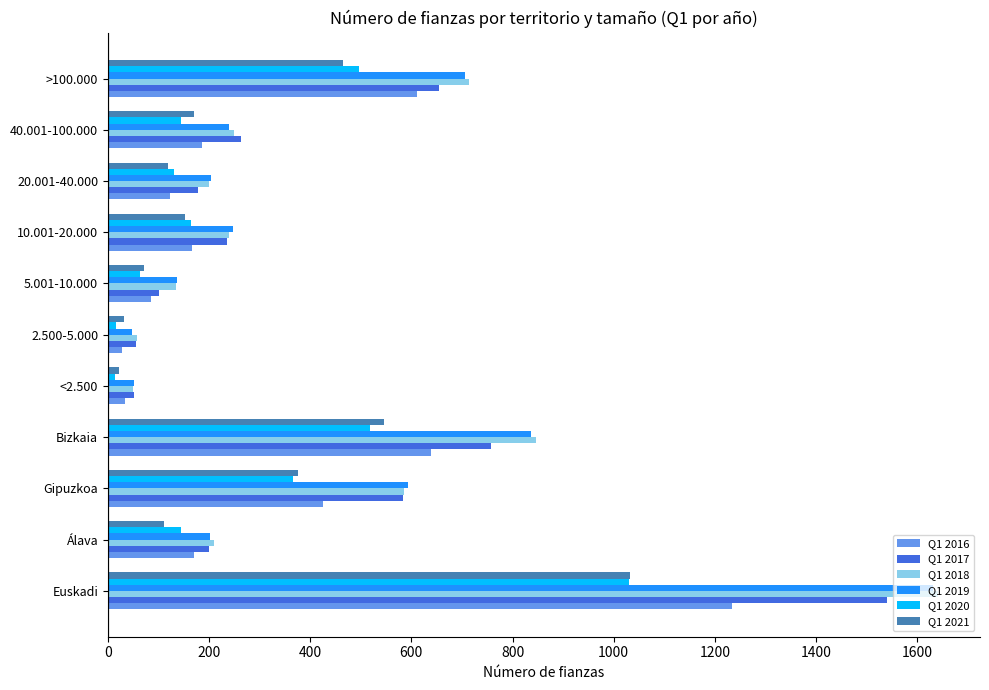

What is the highest value of the Q1 2018 series?

1642